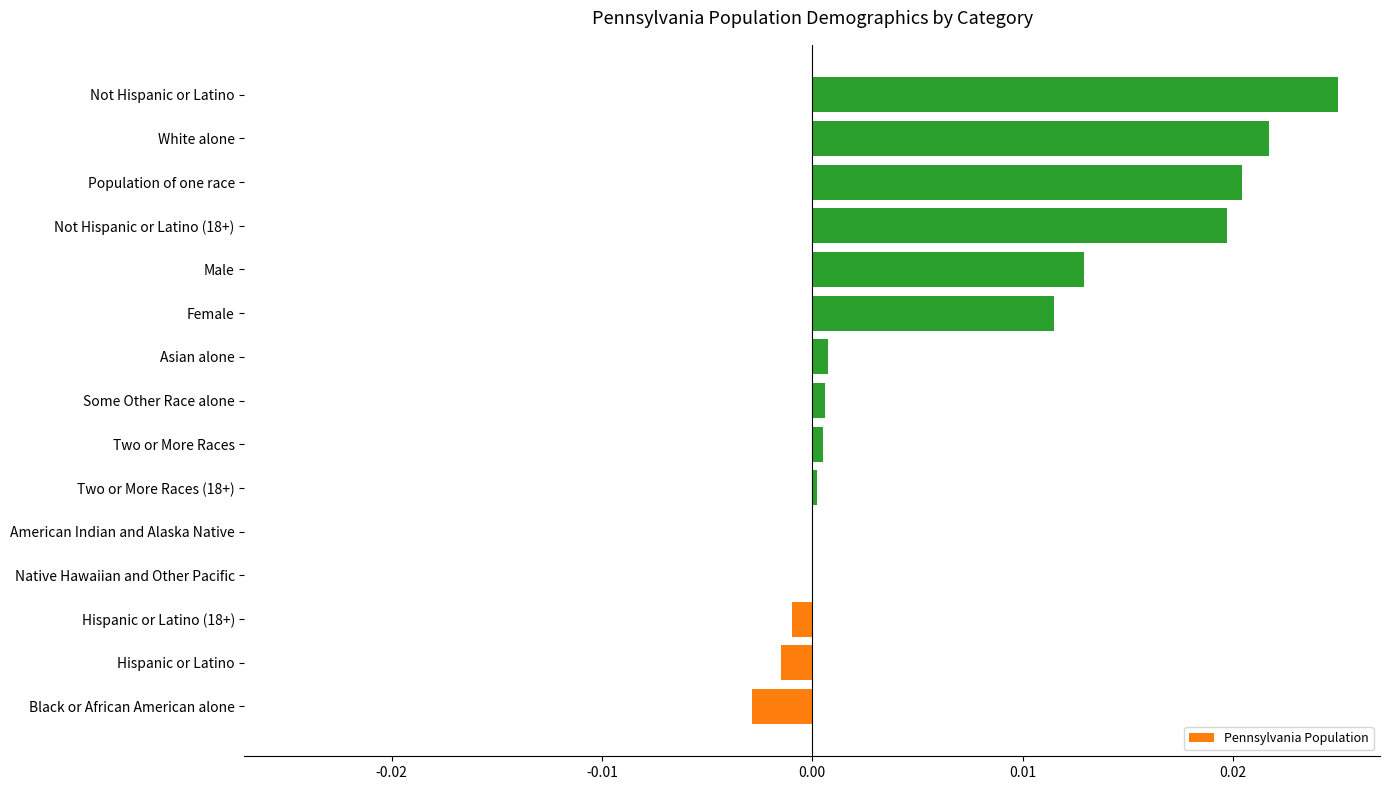

The chart shows a value of 0.0 at Not Hispanic or Latino (18+). True or false?

True